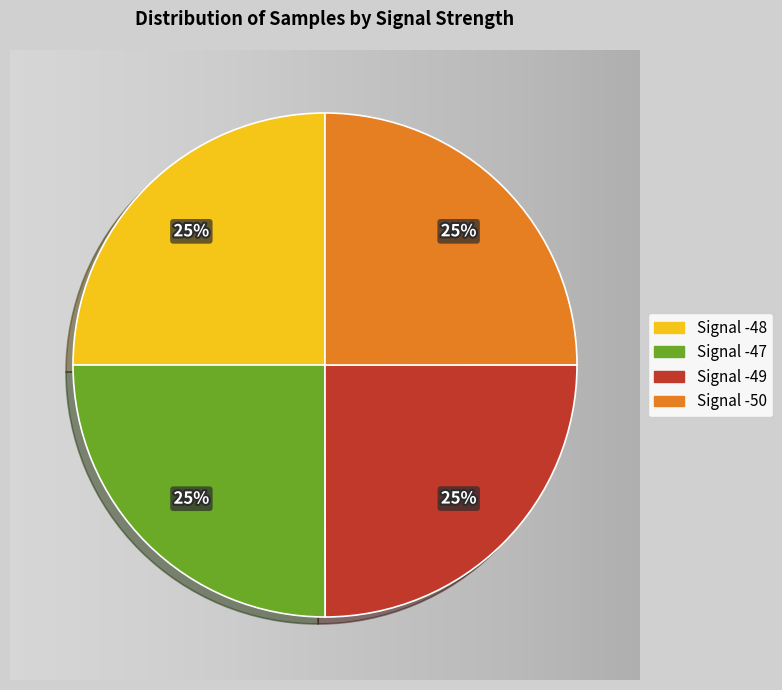

The Signal -49 slice represents 25% of the pie. True or false?

True